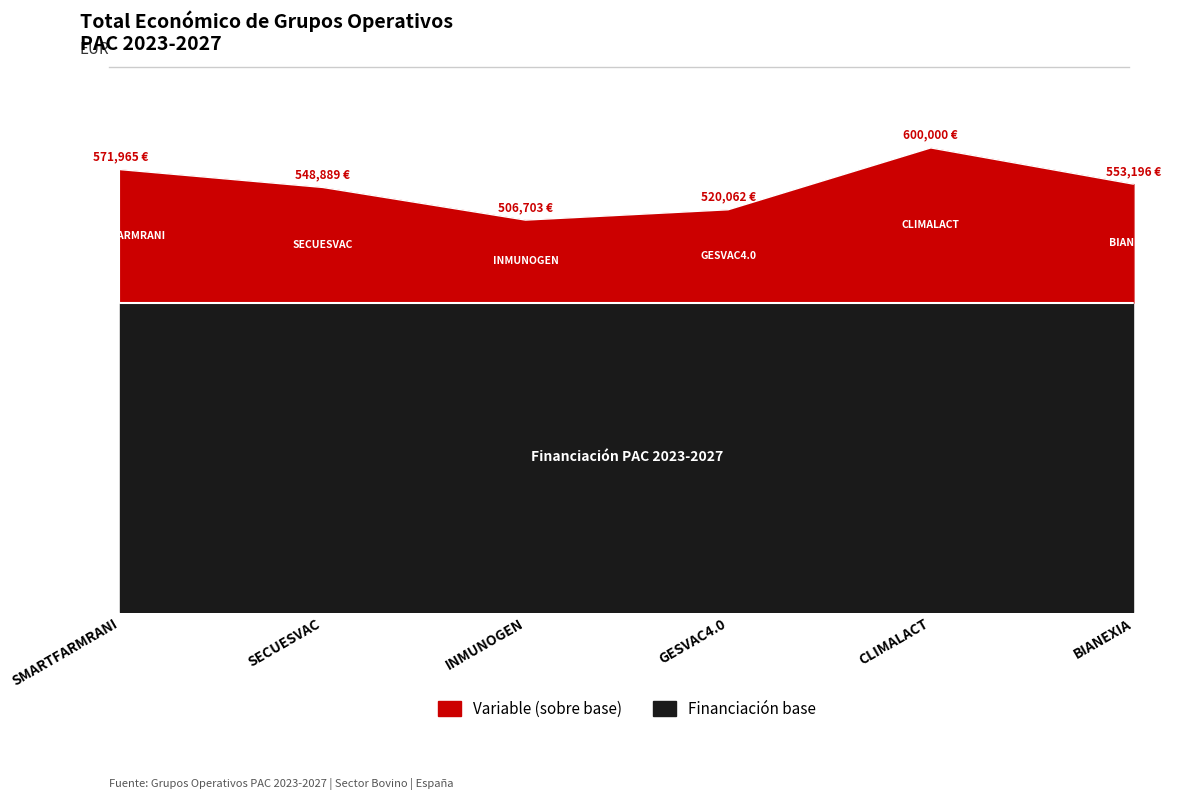

What is the change in value from SMARTFARMRANI to GESVAC4.0?

-51903